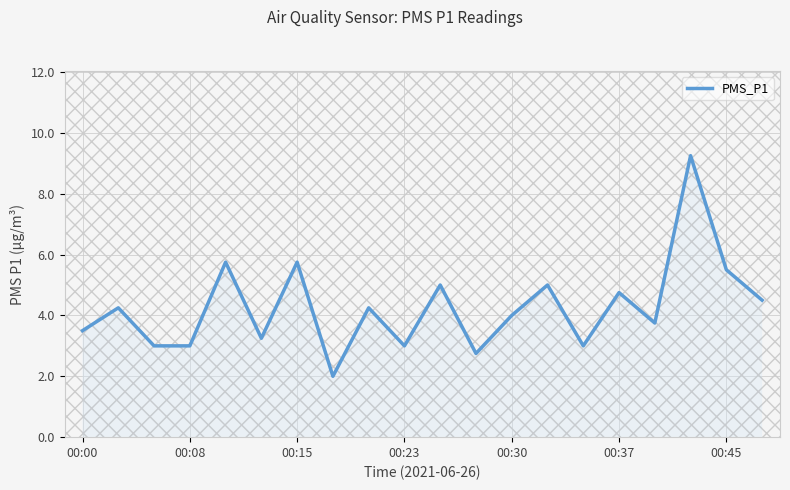

What is the minimum value shown in the chart?

2.0